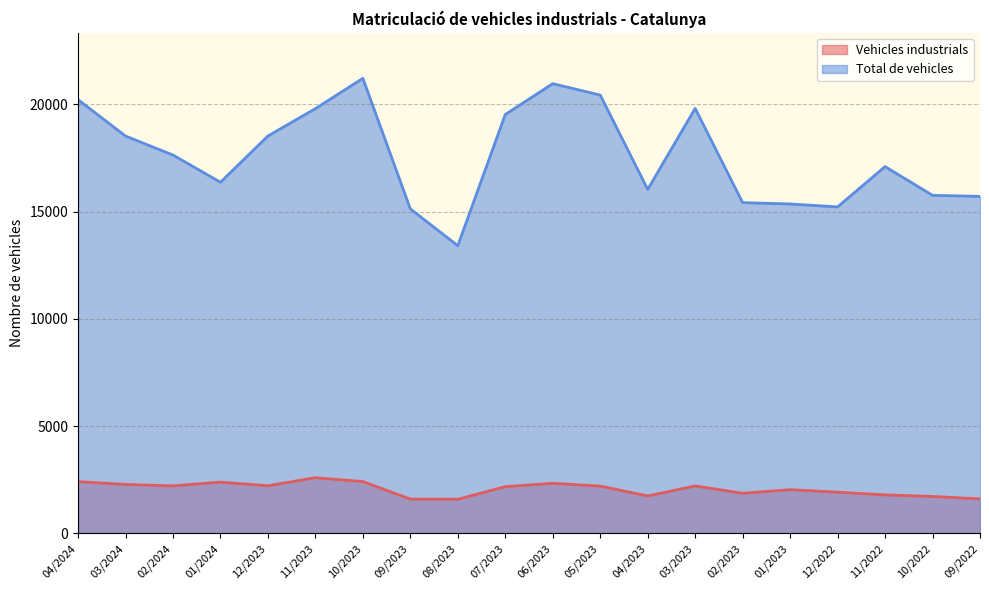

True or false: Total de vehicles and Vehicles industrials cross at least once.

False